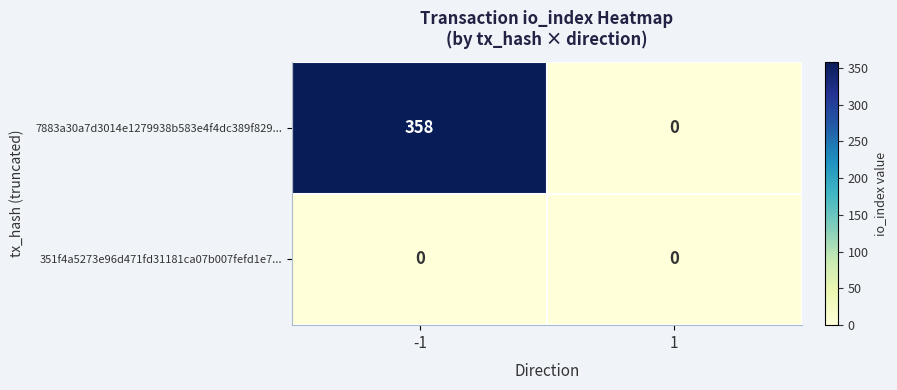

At -1, list the series in order from smallest to largest.

351f4a5273e96d471fd31181ca07b007fefd1e7..., 7883a30a7d3014e1279938b583e4f4dc389f829...